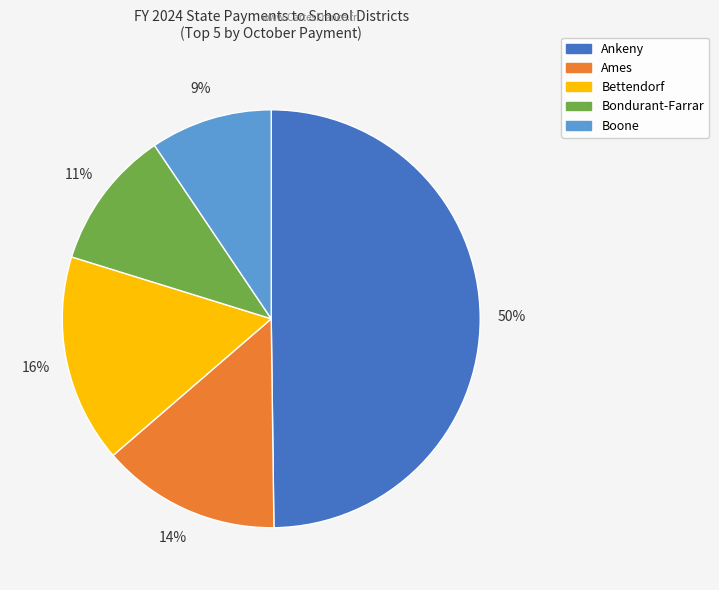

Which slice is the largest?

Ankeny